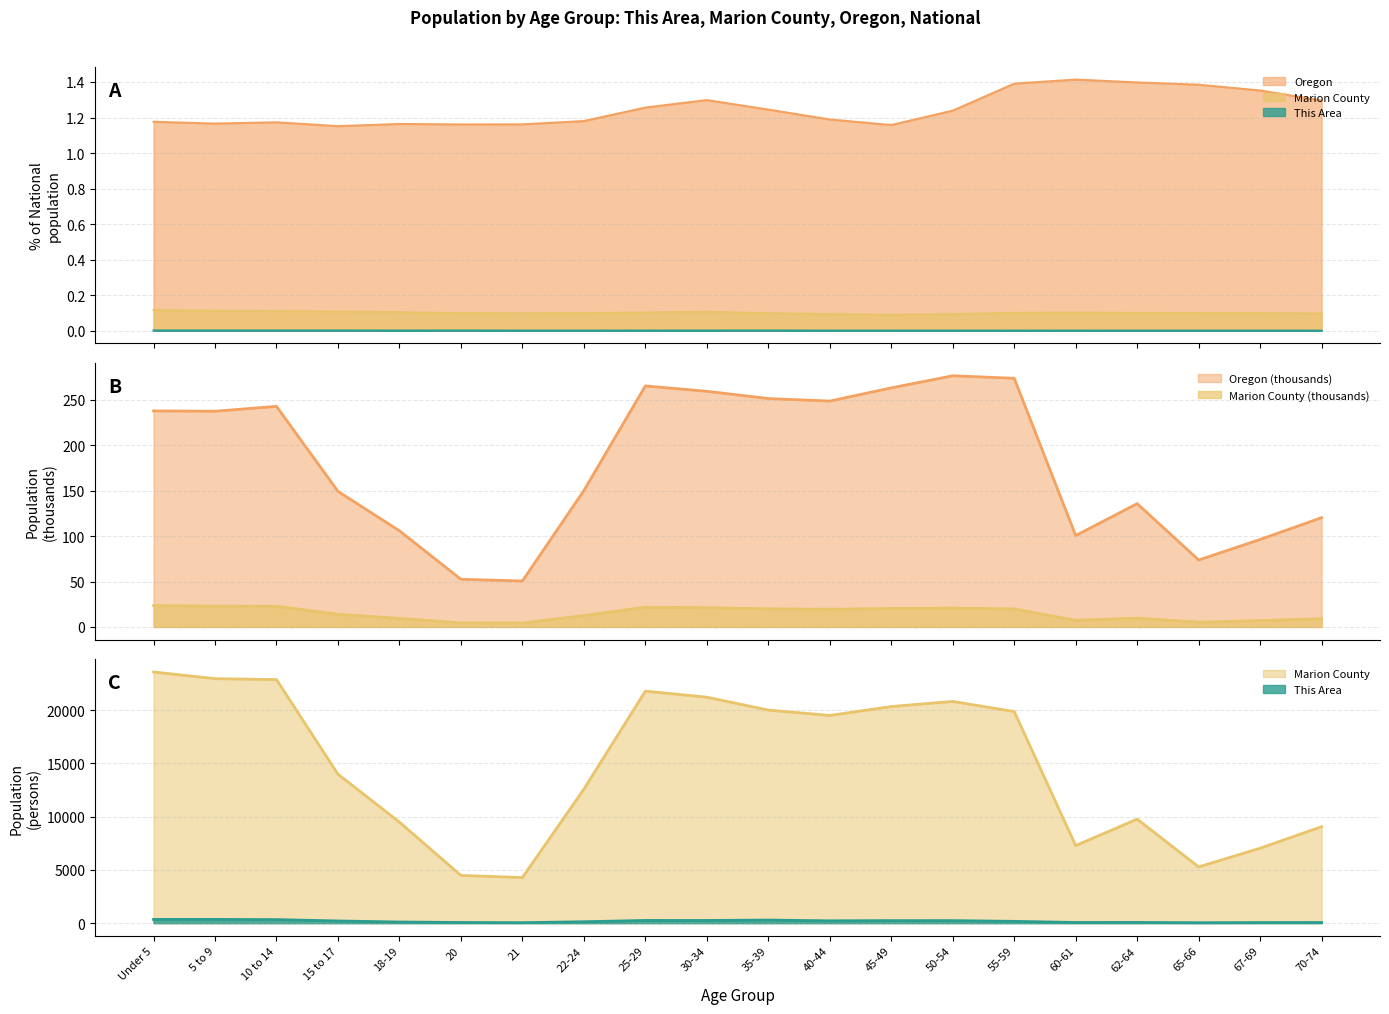

True or false: Marion County has a value of 7.6 at 40-44.

False